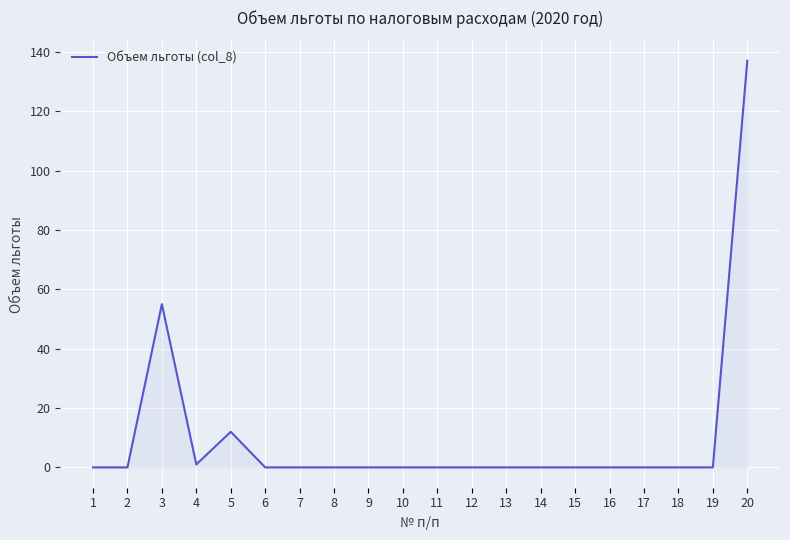

The value at 17 is 0. True or false?

True